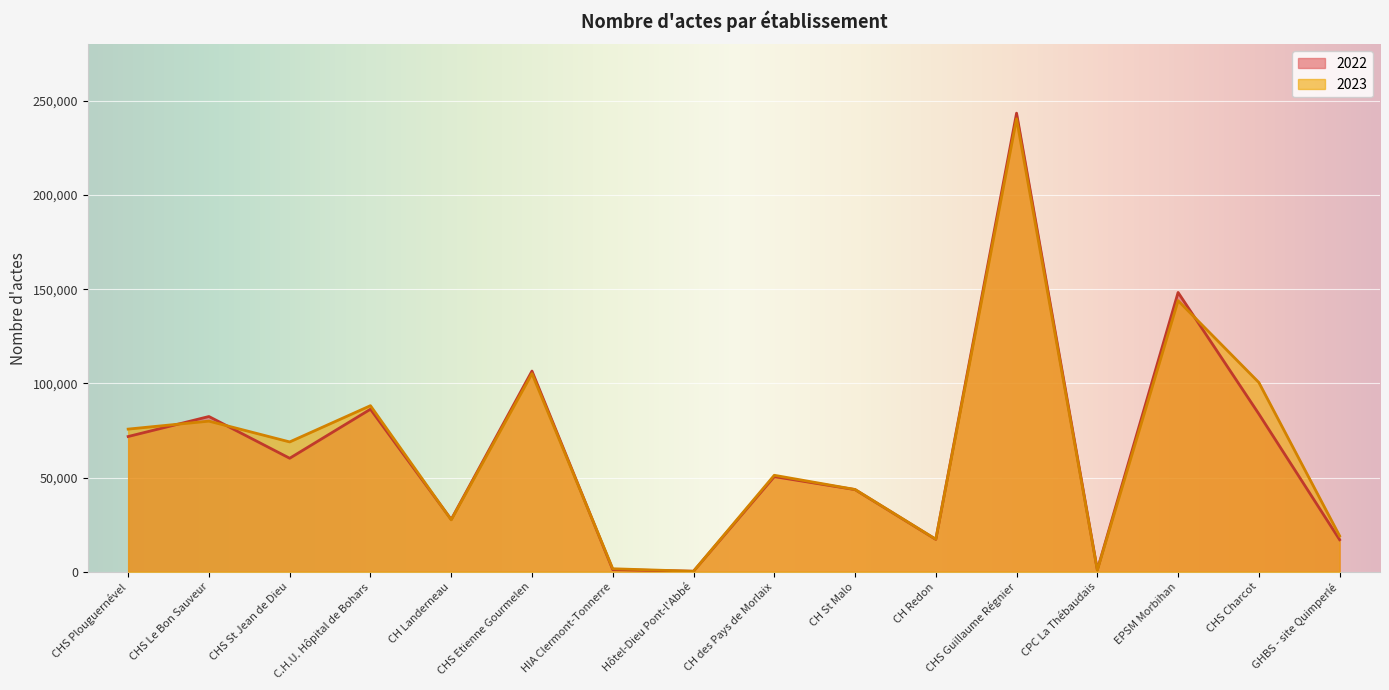

Which series has the largest total across all categories?

2023